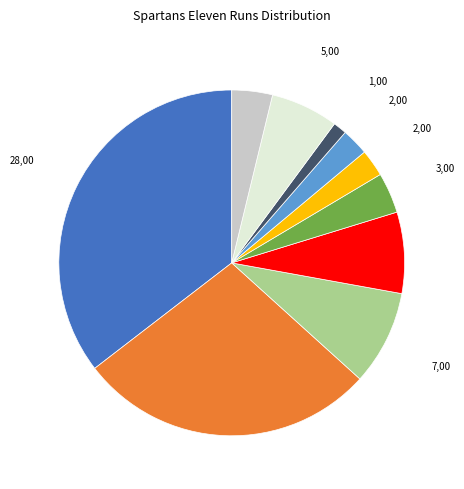

Does any single category account for the majority?

No